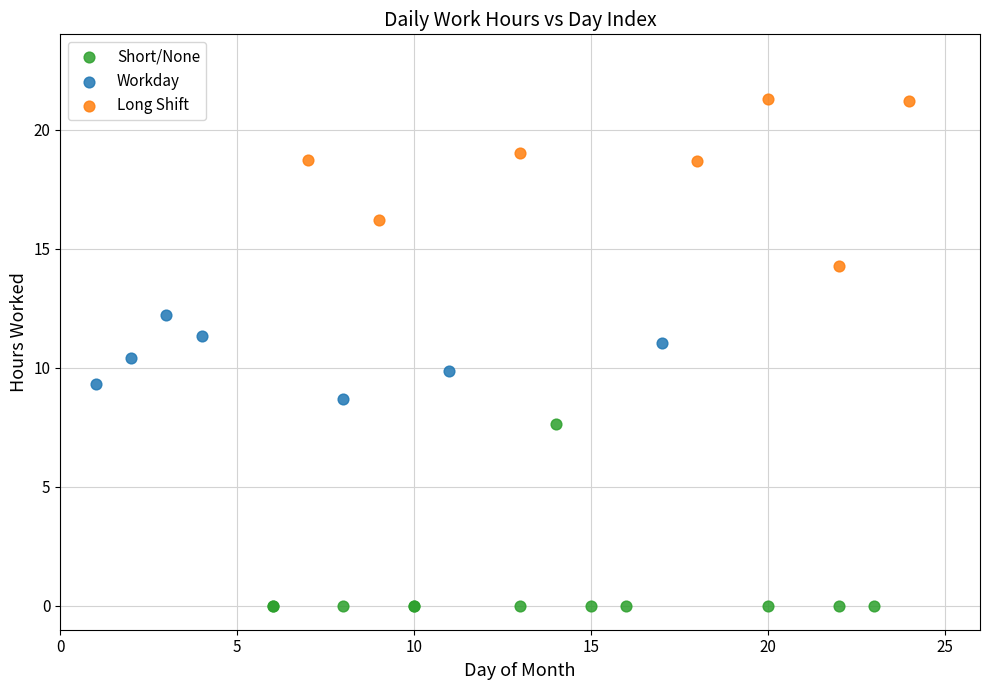

Which series has the largest Y range (max minus min)?

Short/None